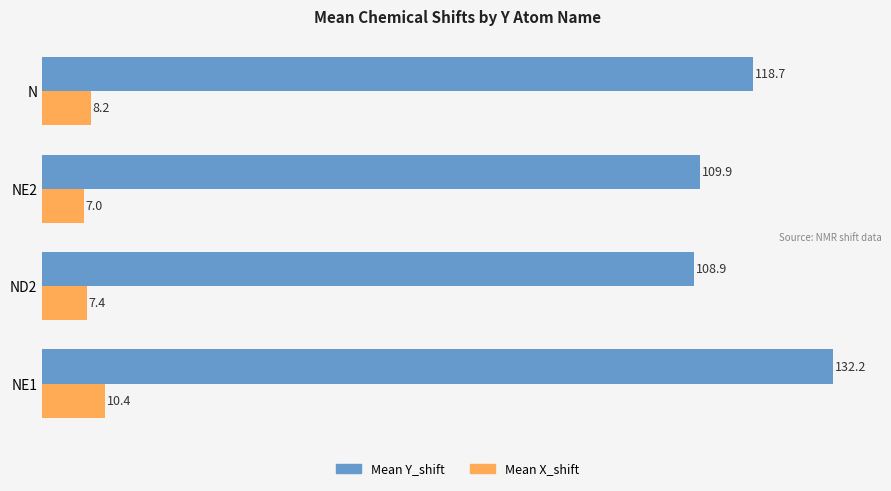

What is the average value of the Mean Y_shift series?

117.4